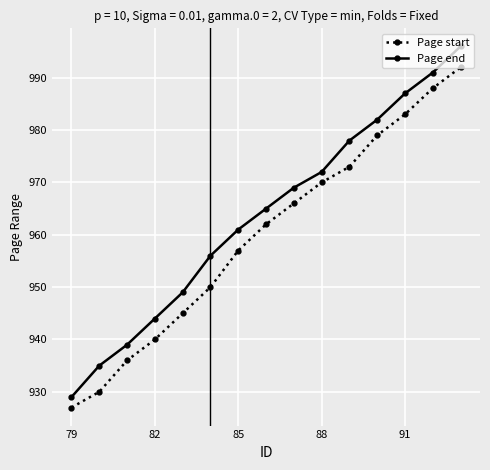

Reading left to right, transcribe all the data shown in this chart.

Page start: 927	930	936	940	945	950	957	962	966	970	973	979	983	988	992
Page end: 929	935	939	944	949	956	961	965	969	972	978	982	987	991	996